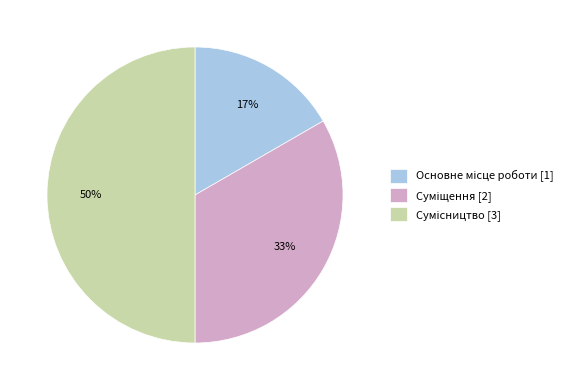

To the nearest percent, what is the average slice percentage?

33%